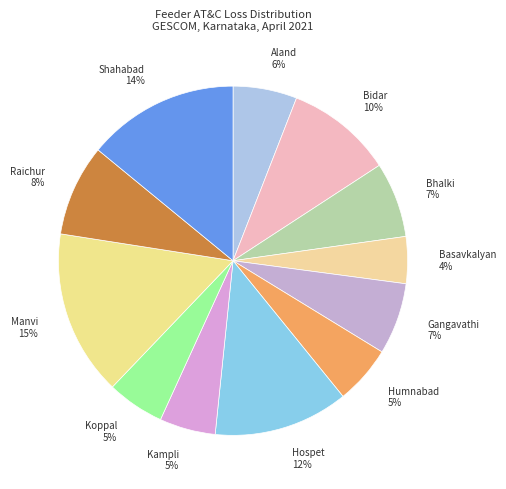

True or false: Raichur accounts for 8% of the total.

True